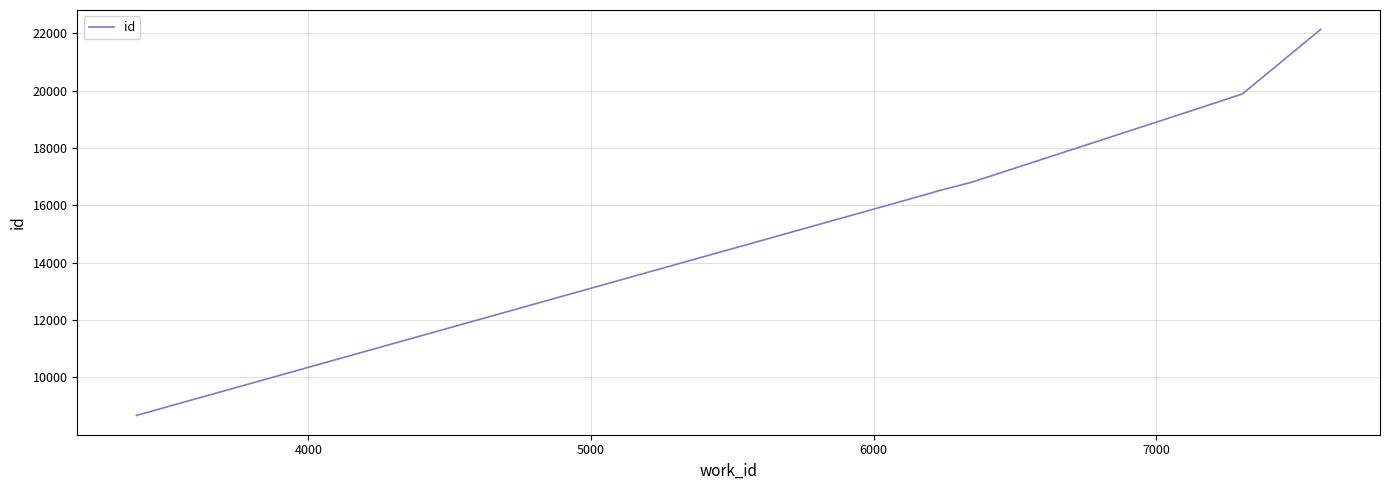

What is the maximum value shown in the chart?

22143